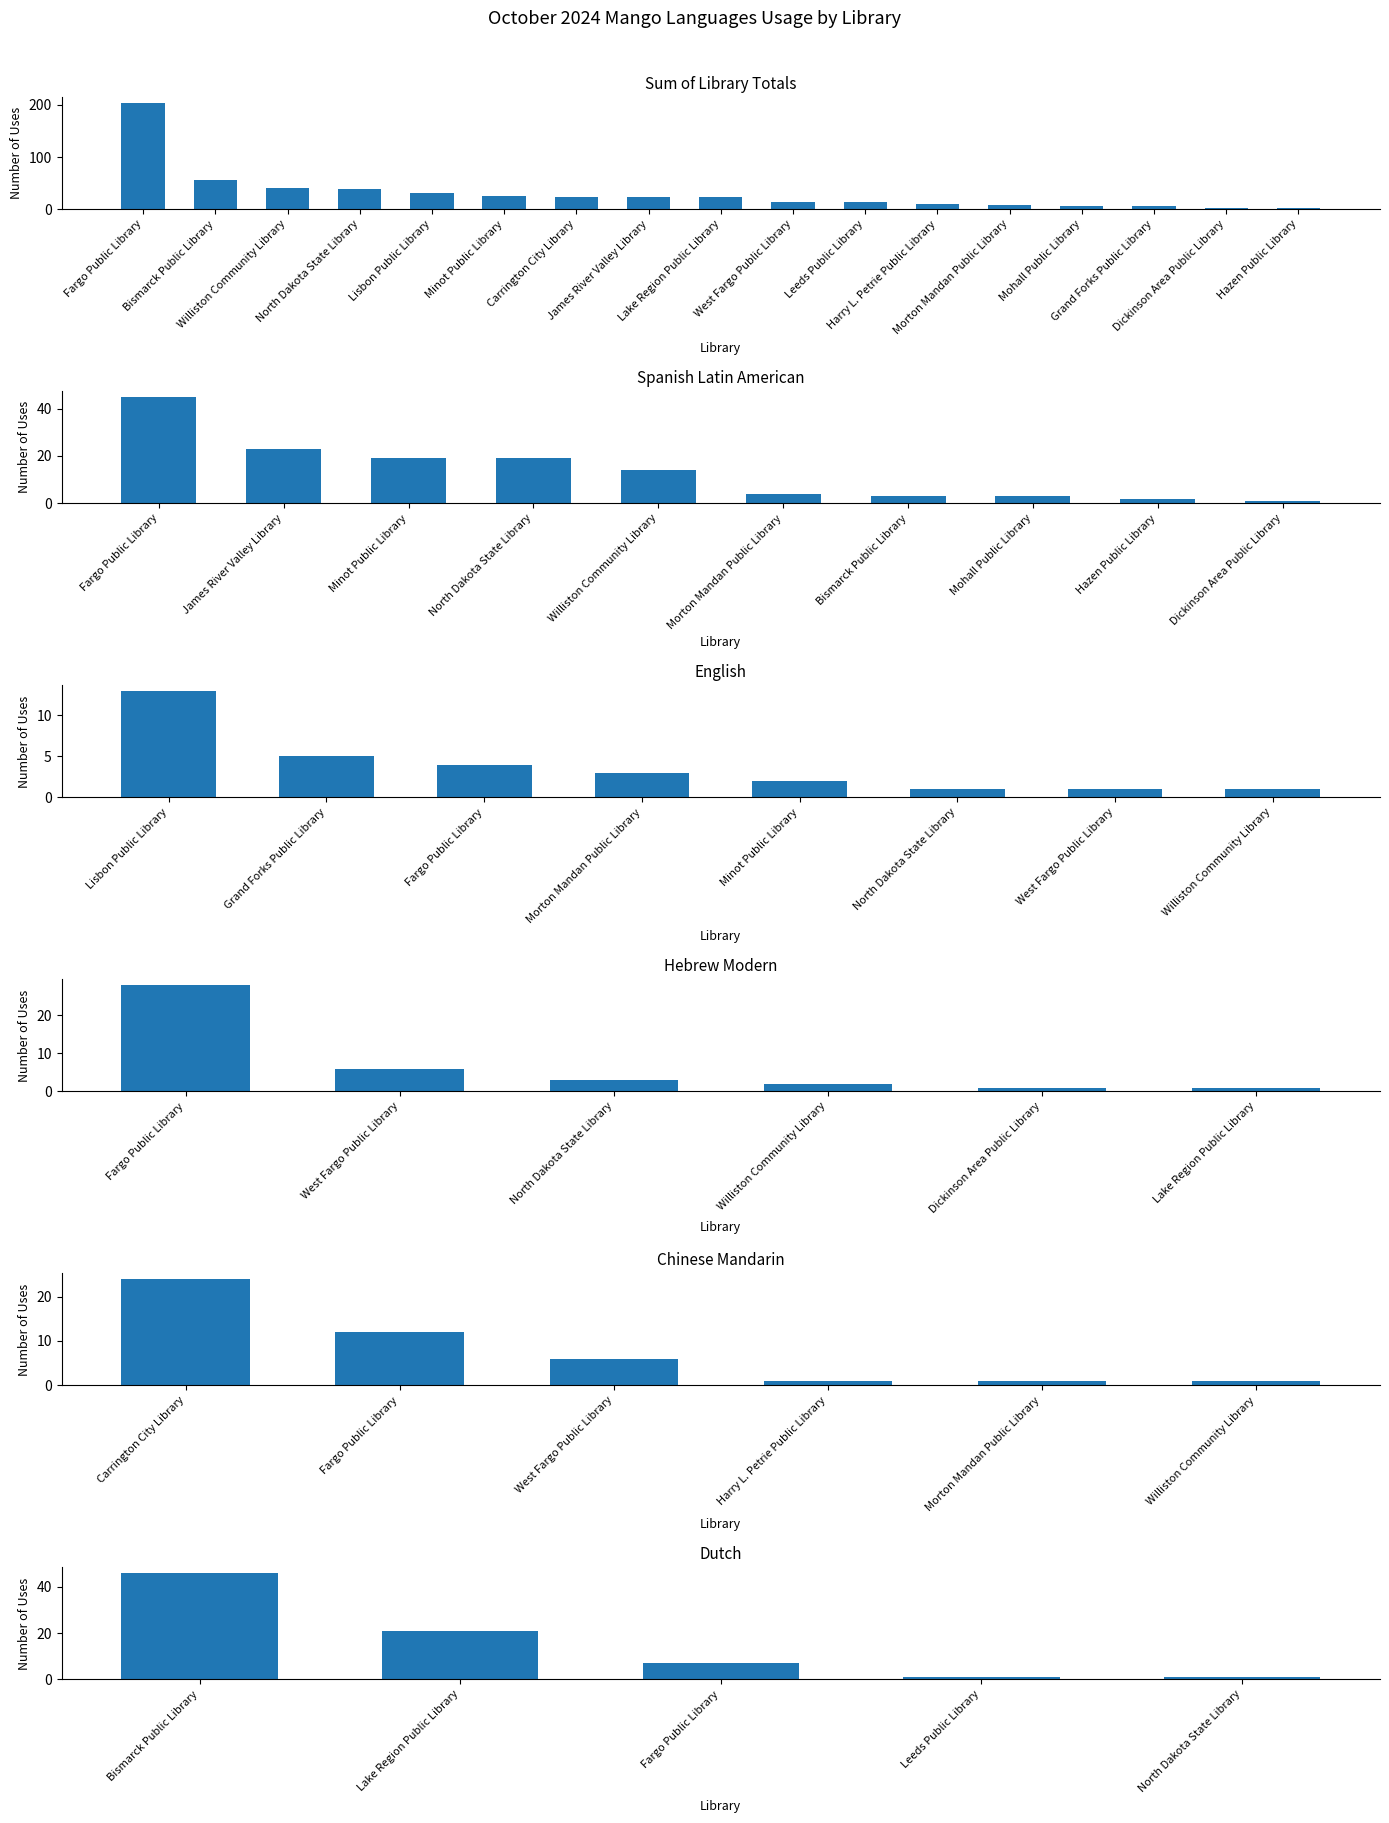

How many groups of bars are there?

17